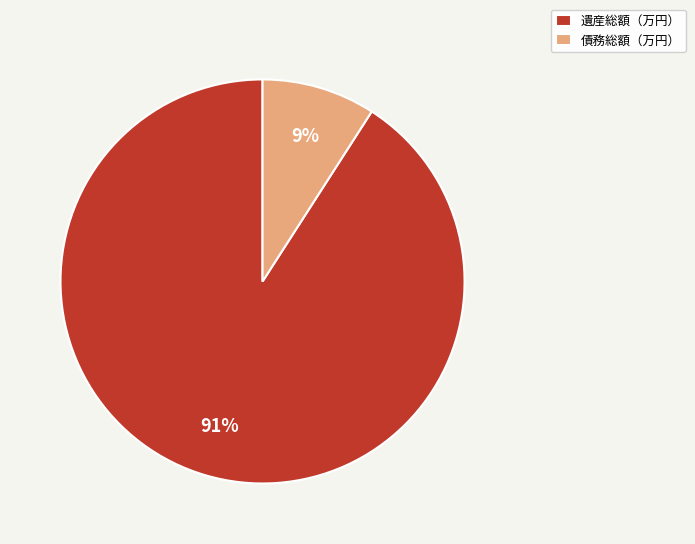

How many slices are in this pie chart?

2